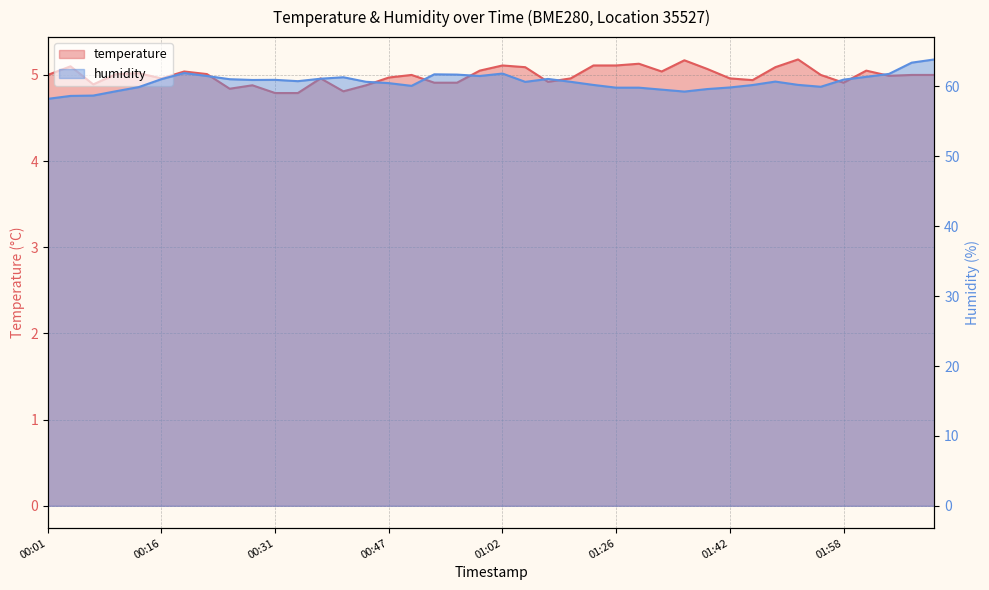

What is the sum of the humidity values at 00:56 and 00:35?

122.4